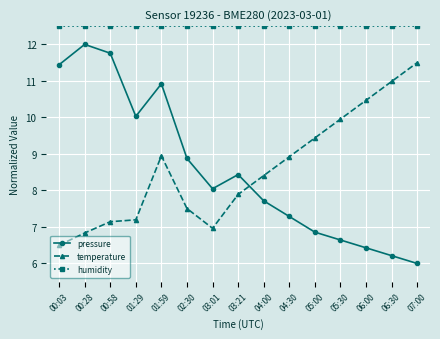

Which series has the largest total across all categories?

humidity